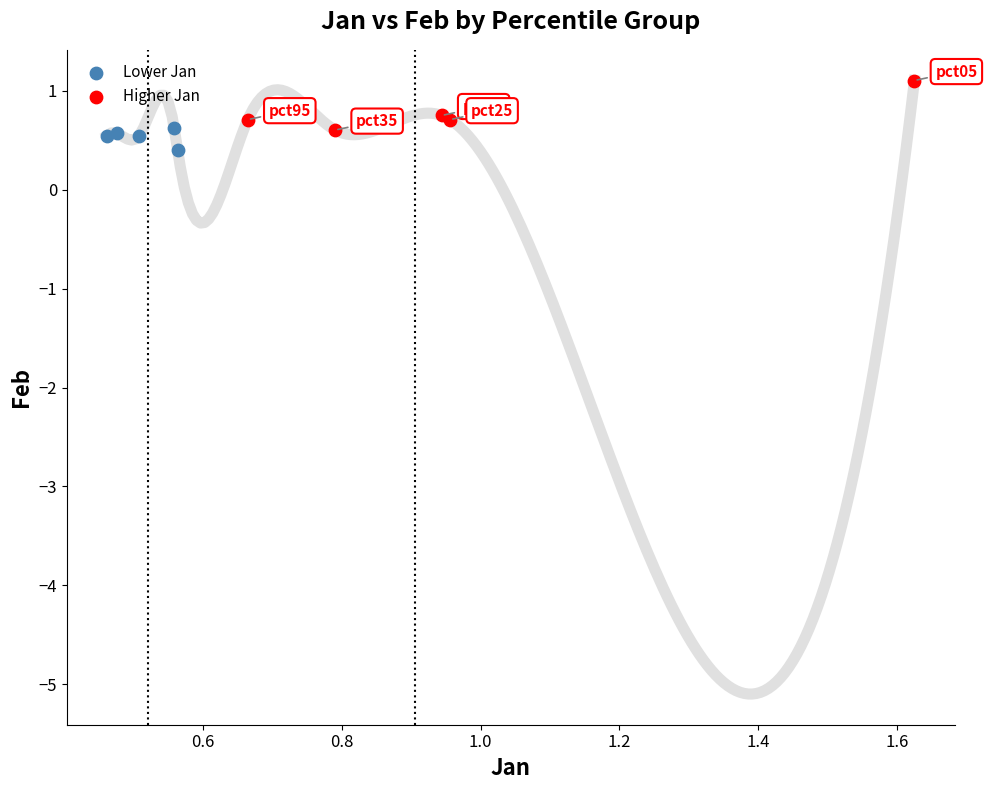

Which series contains the highest Y value?

Higher Jan